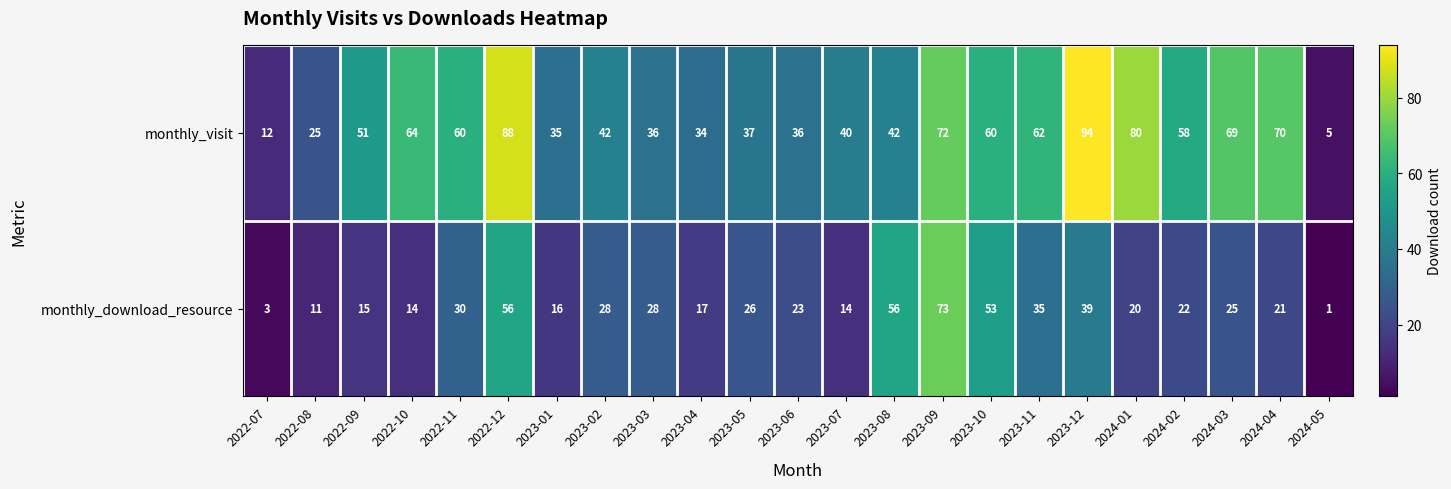

How many distinct data groups are displayed?

2